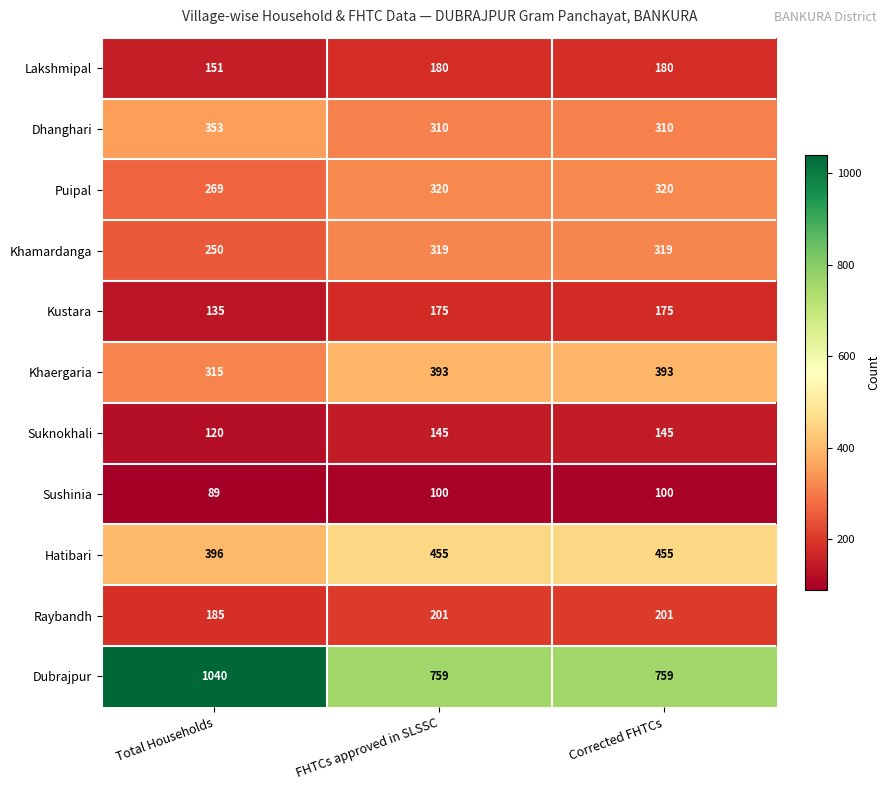

What value does the Kustara series have at Corrected FHTCs, to the nearest 10?

180